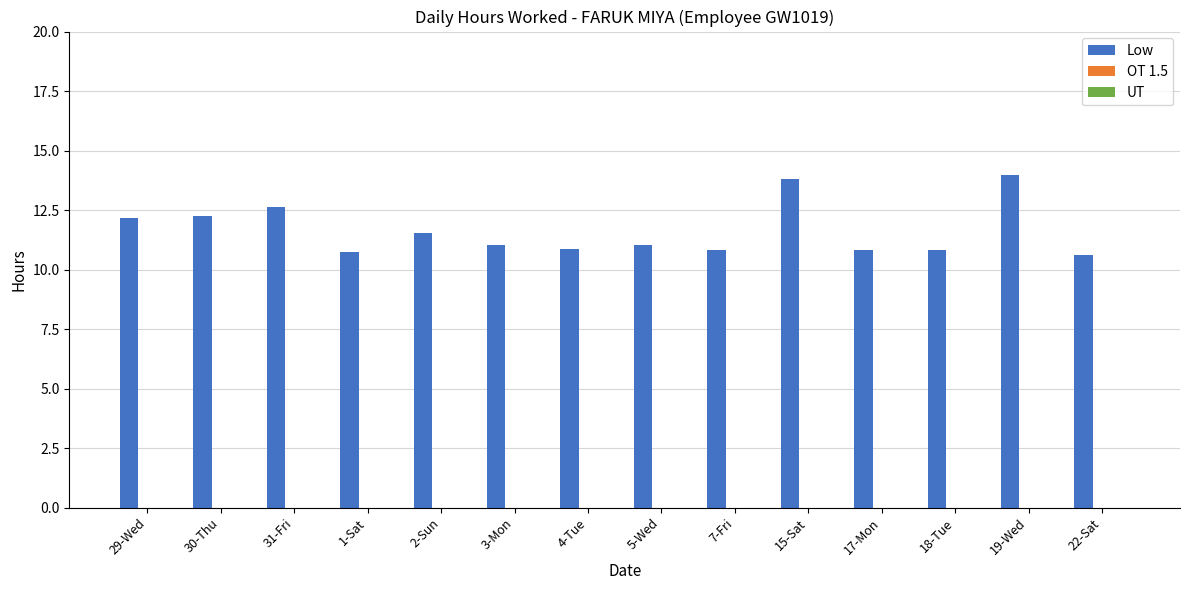

What is the ratio of the value at 31-Fri to the value at 5-Wed?

1.1